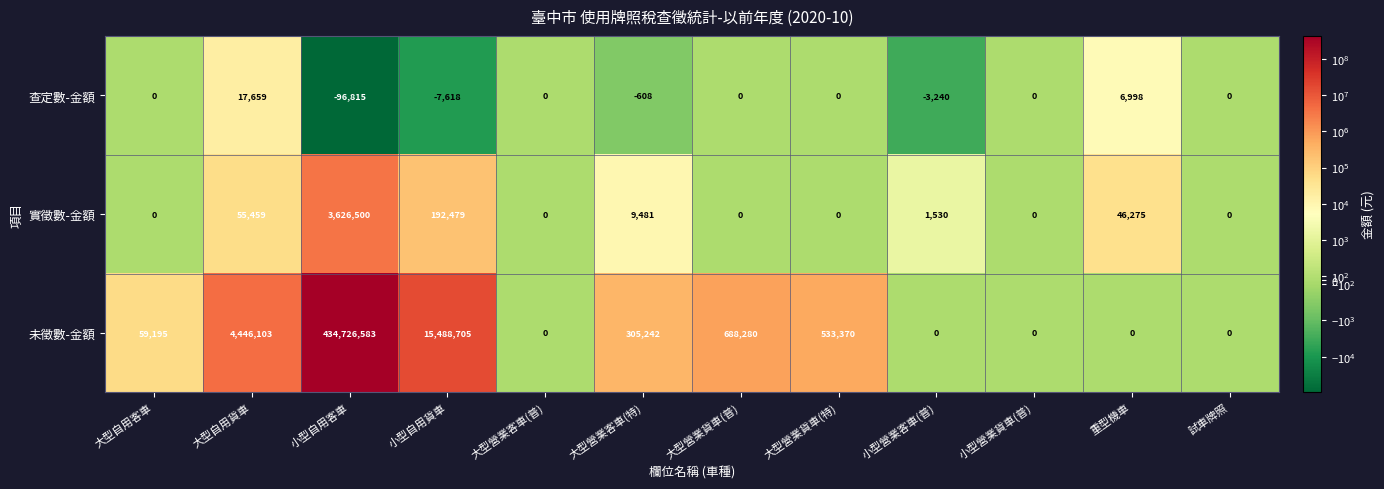

Count the number of data series in this chart.

3